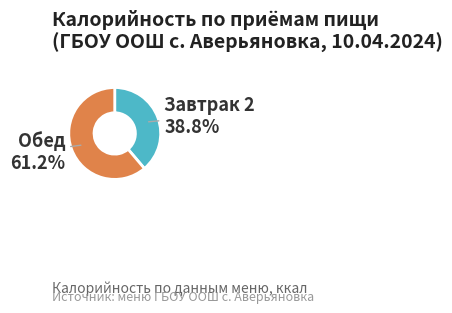

How many slices are in this pie chart?

2